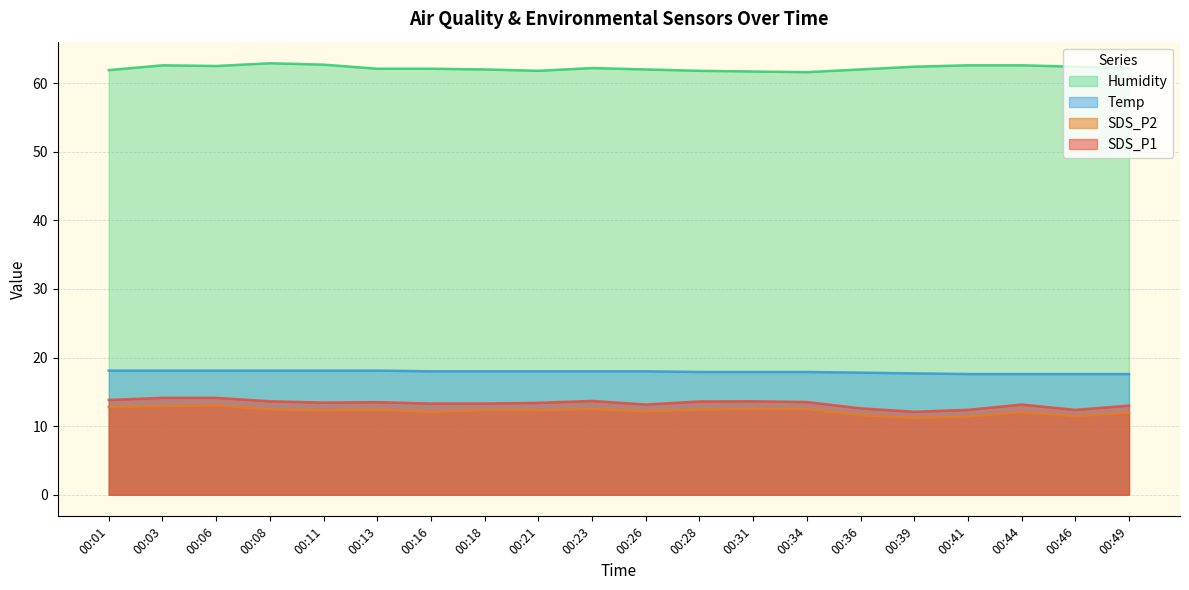

At which label does Humidity first exceed 62?

00:03